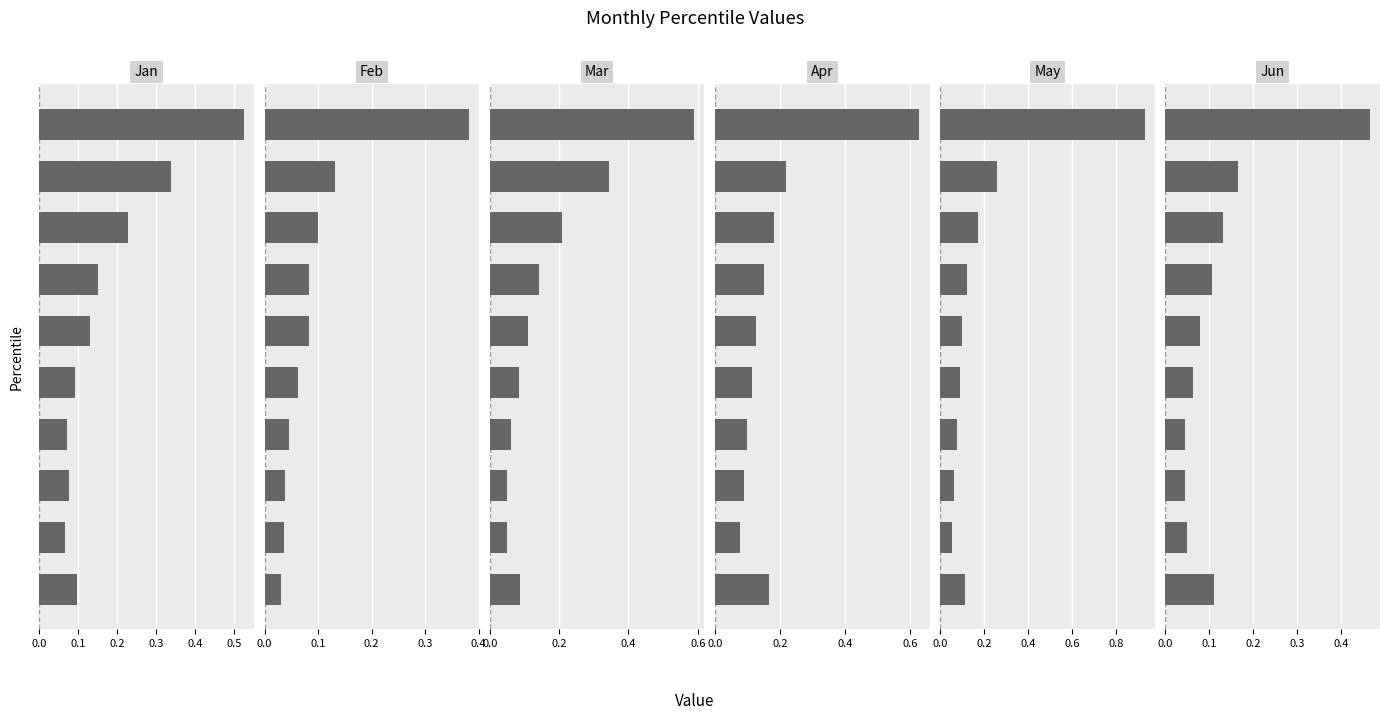

What is the difference between the Apr values at 0.1 and 0.0?

0.1